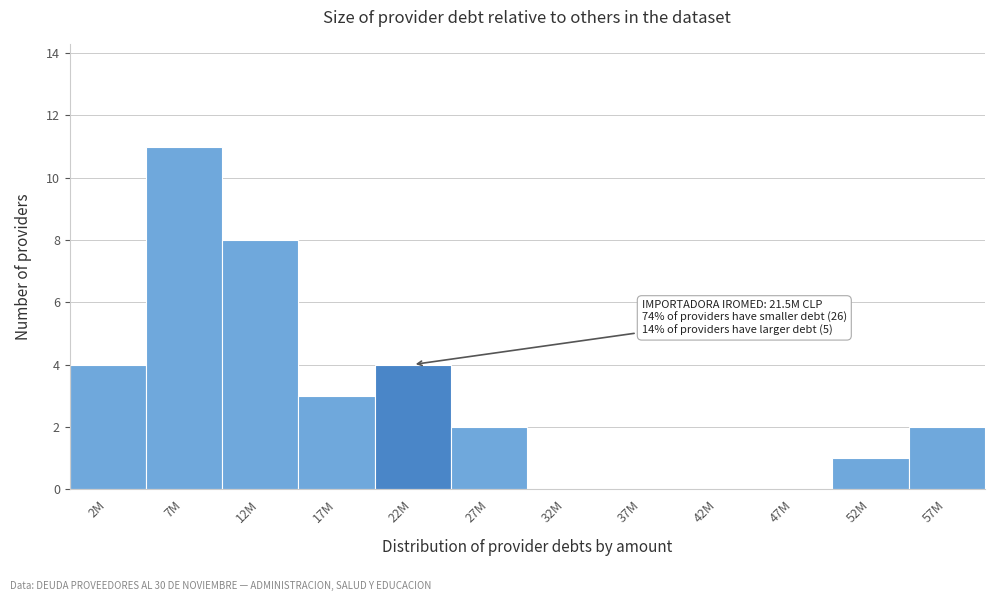

Reading left to right, what are all the values shown in this chart?

2M=4	7M=11	12M=8	17M=3	22M=4	27M=2	32M=0	37M=0	42M=0	47M=0	52M=1	57M=2